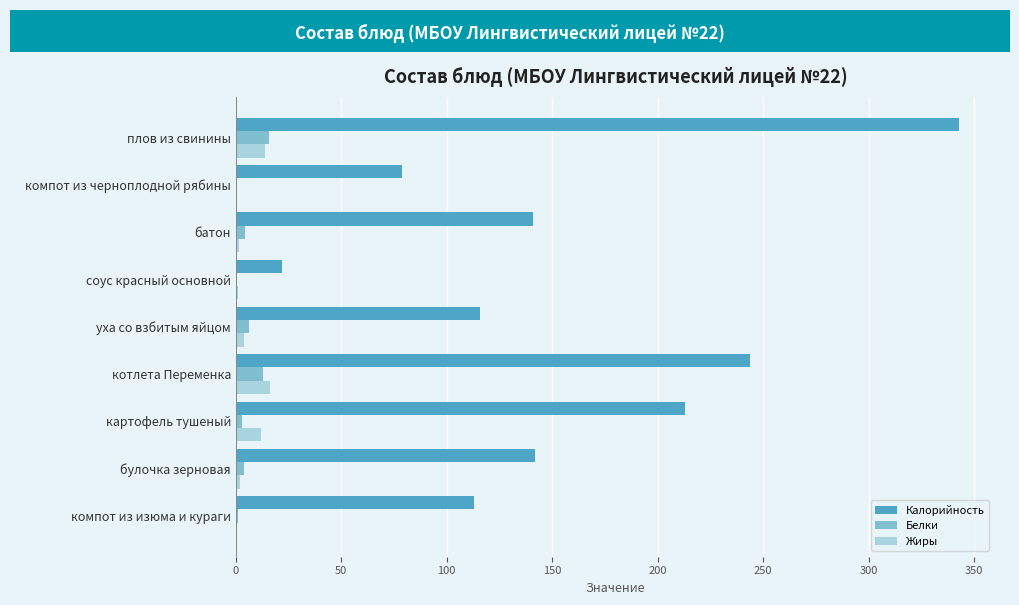

At which label is Калорийность closest to 182?

картофель тушеный